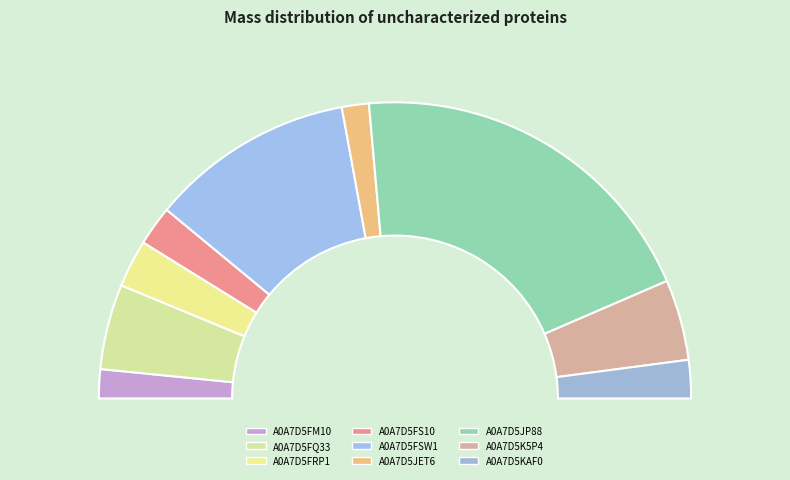

Which slice is the largest?

A0A7D5JP88